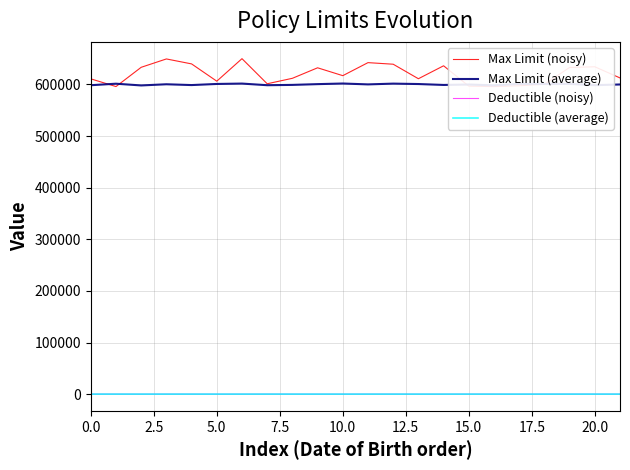

How many lines are shown in the chart?

4